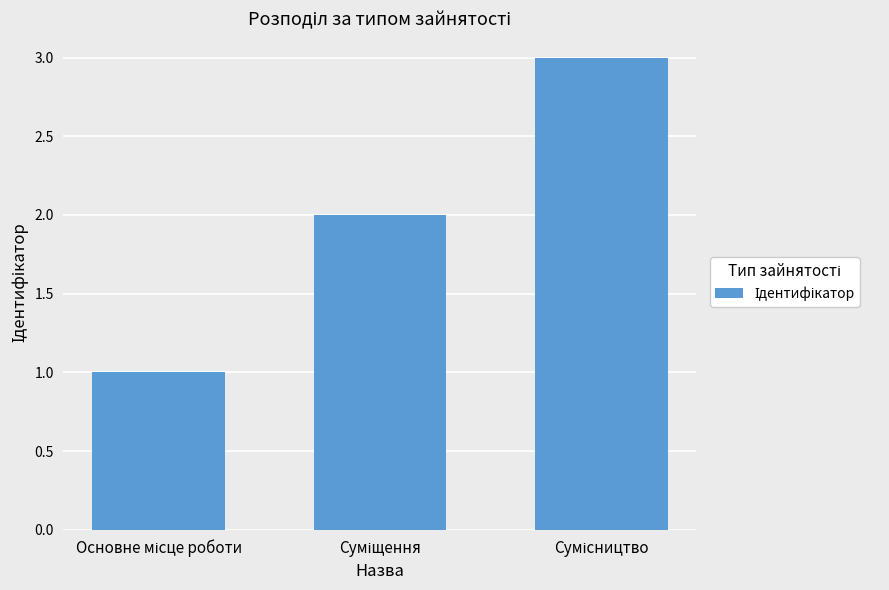

What is the sum of all values?

6